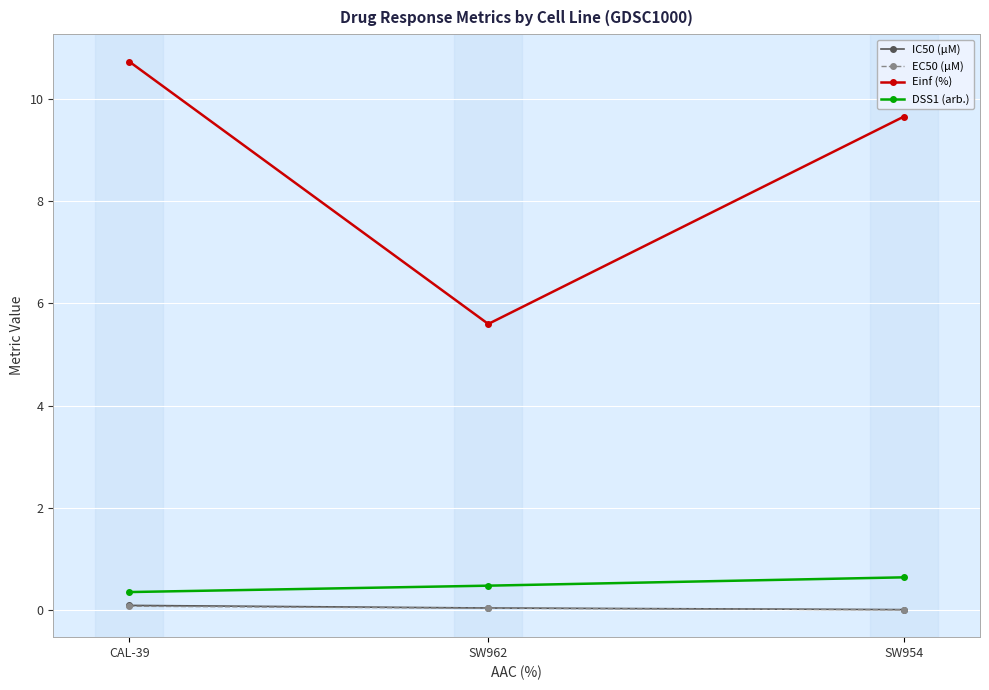

At how many categories does at least one series exceed 9?

2